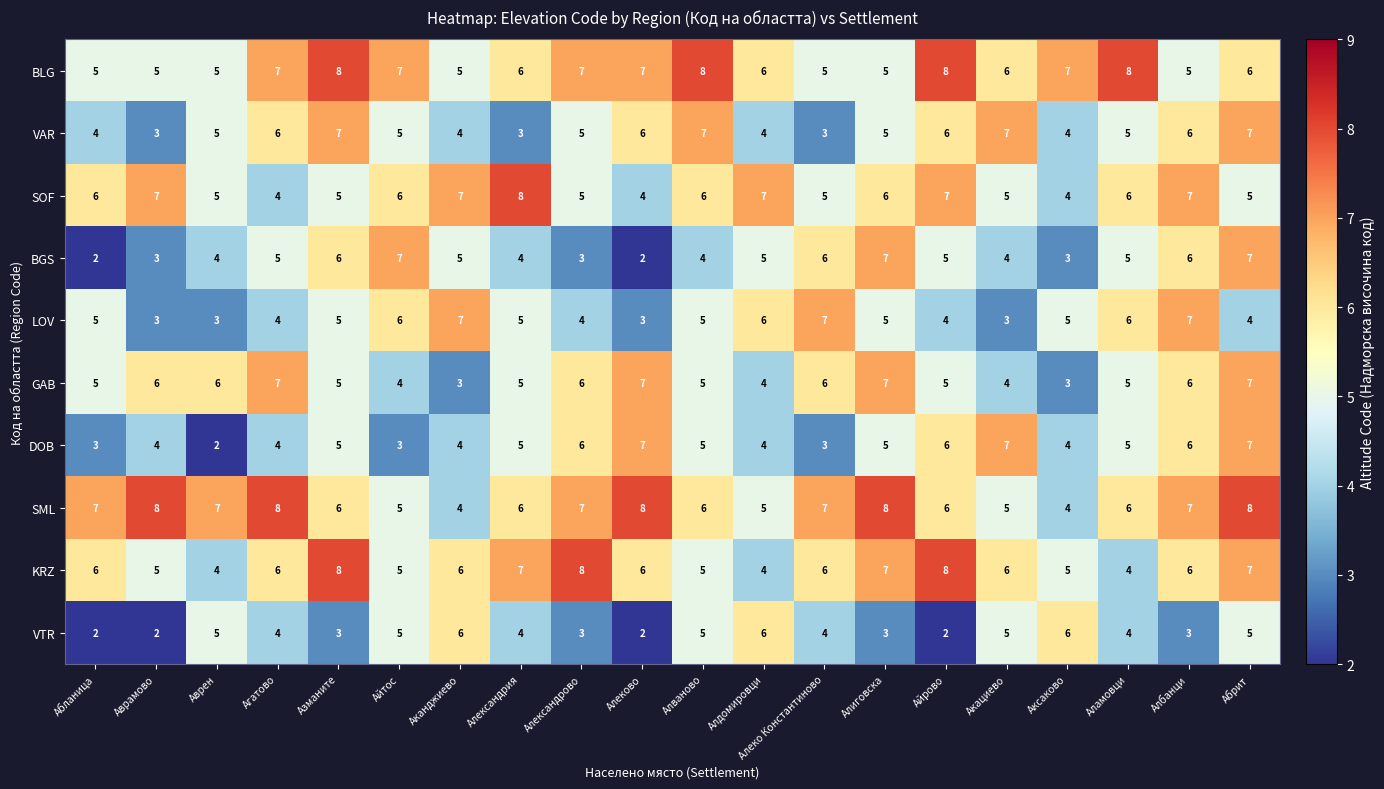

The value of VAR at Агатово is 6. True or false?

True